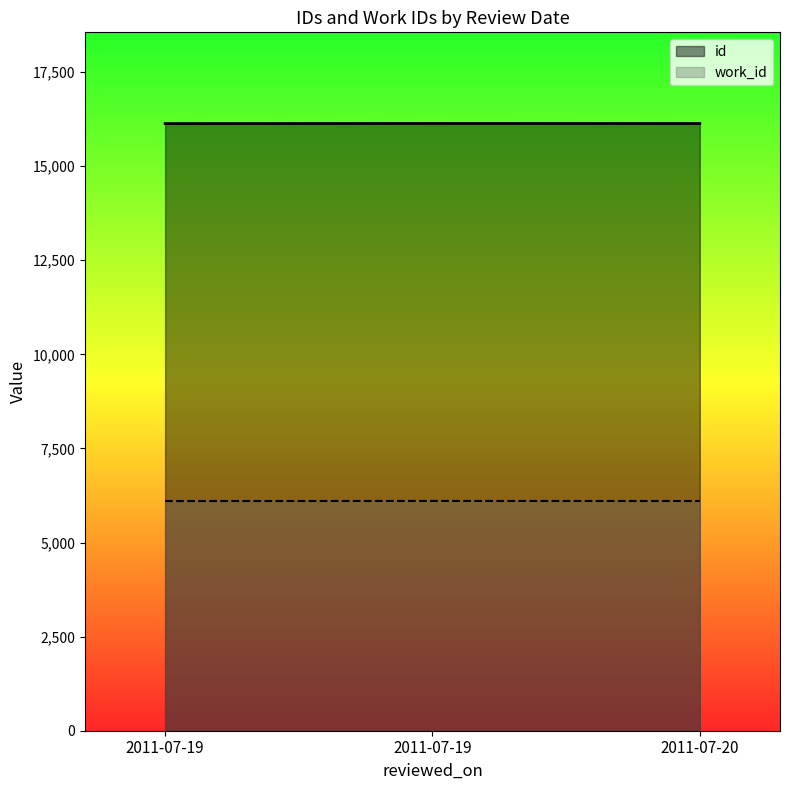

Is it true that id equals 16134 at 2011-07-20?

True